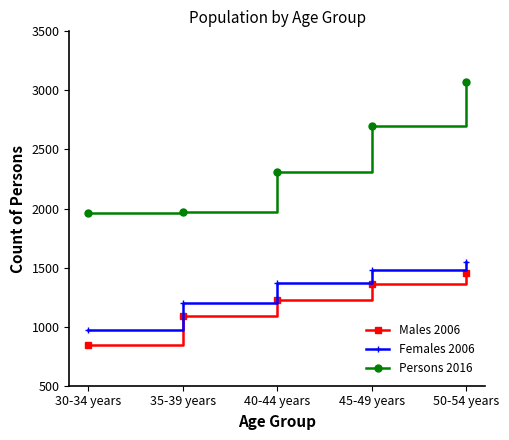

Count the number of categories in the chart.

5